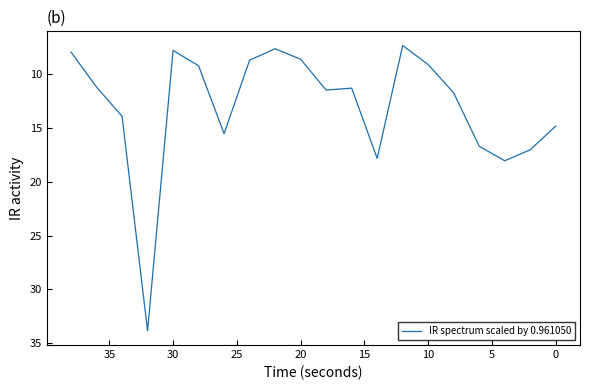

The chart shows a value of 11.3 at 19. True or false?

False